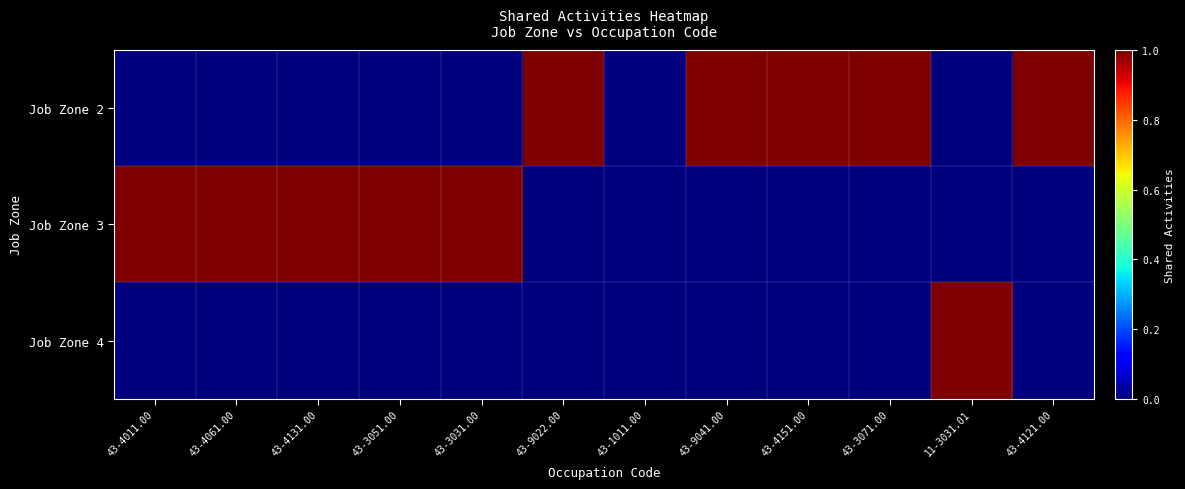

Which has a higher value, 43-4151.00 or 43-3051.00?

43-4151.00